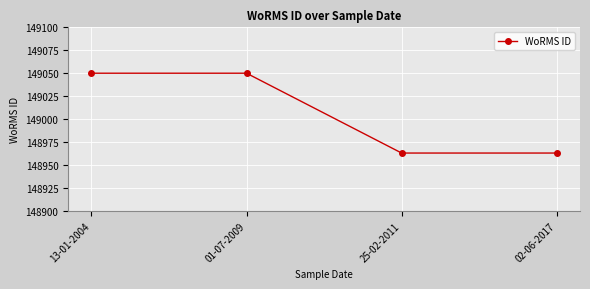

What value does the data have at 25-02-2011, to the nearest 10?

148960